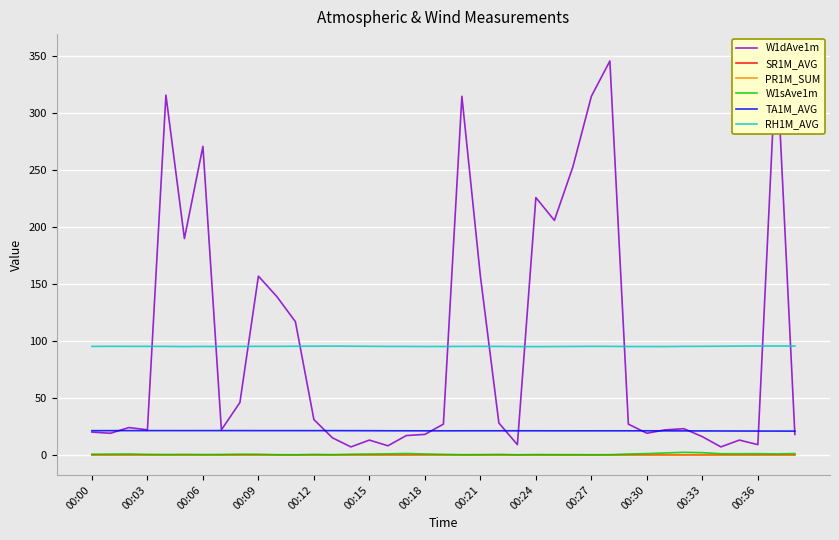

What is the total value across all series at 26?

369.6